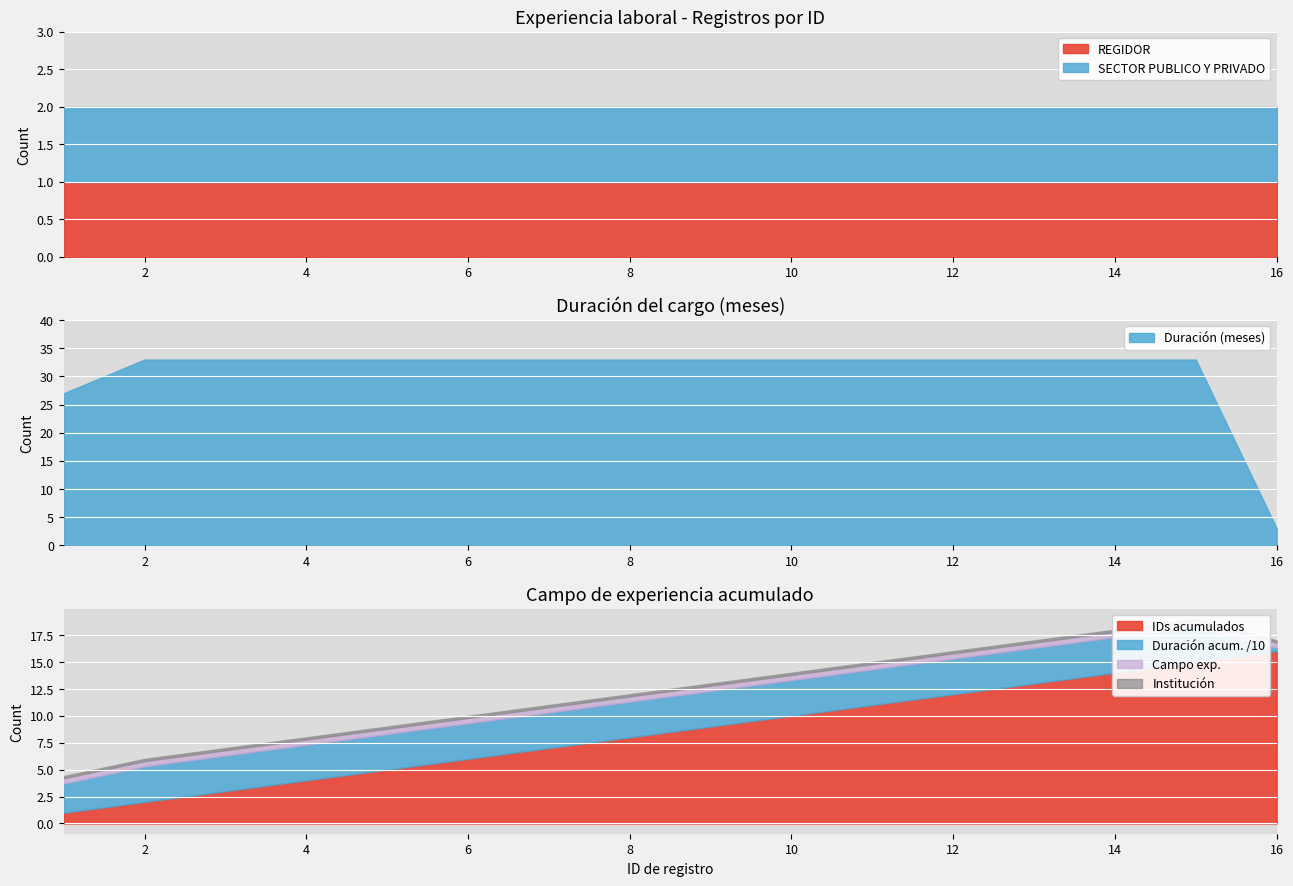

How many lines are shown in the chart?

2